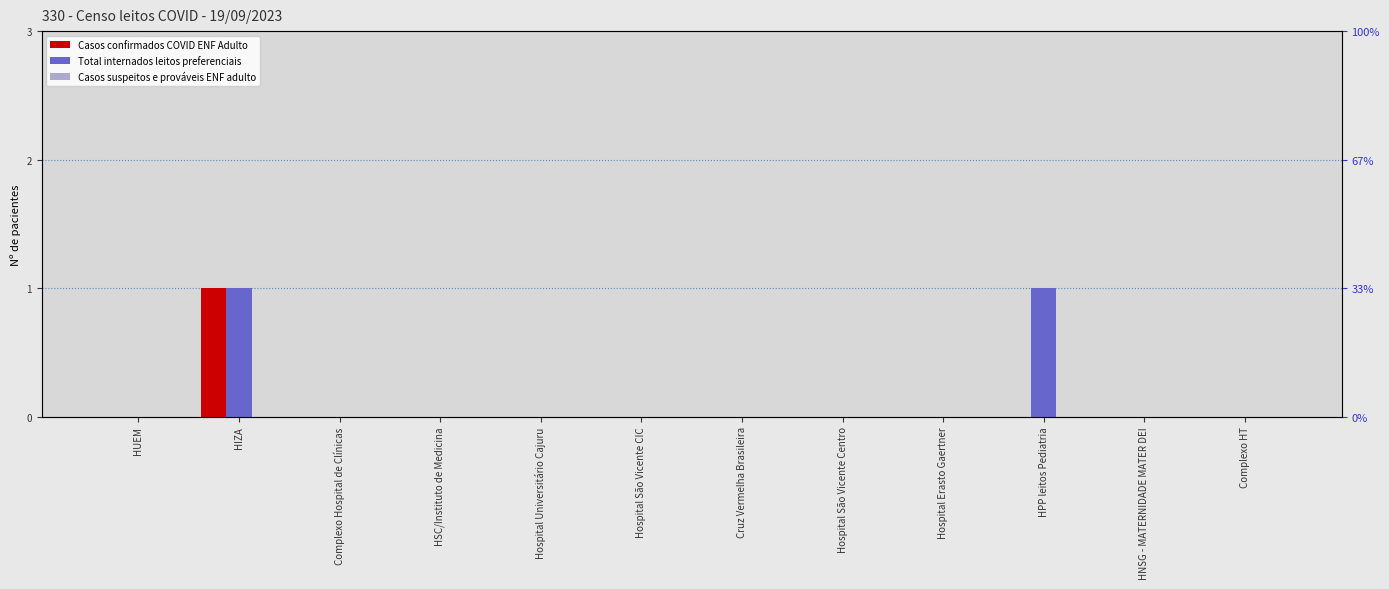

What are all the series names shown in the legend?

Casos confirmados COVID ENF Adulto, Total internados leitos preferenciais, Casos suspeitos e prováveis ENF adulto